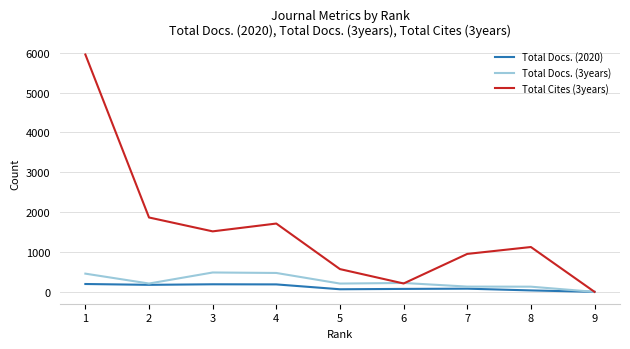

Which series has the widest spread of values?

Total Cites (3years)